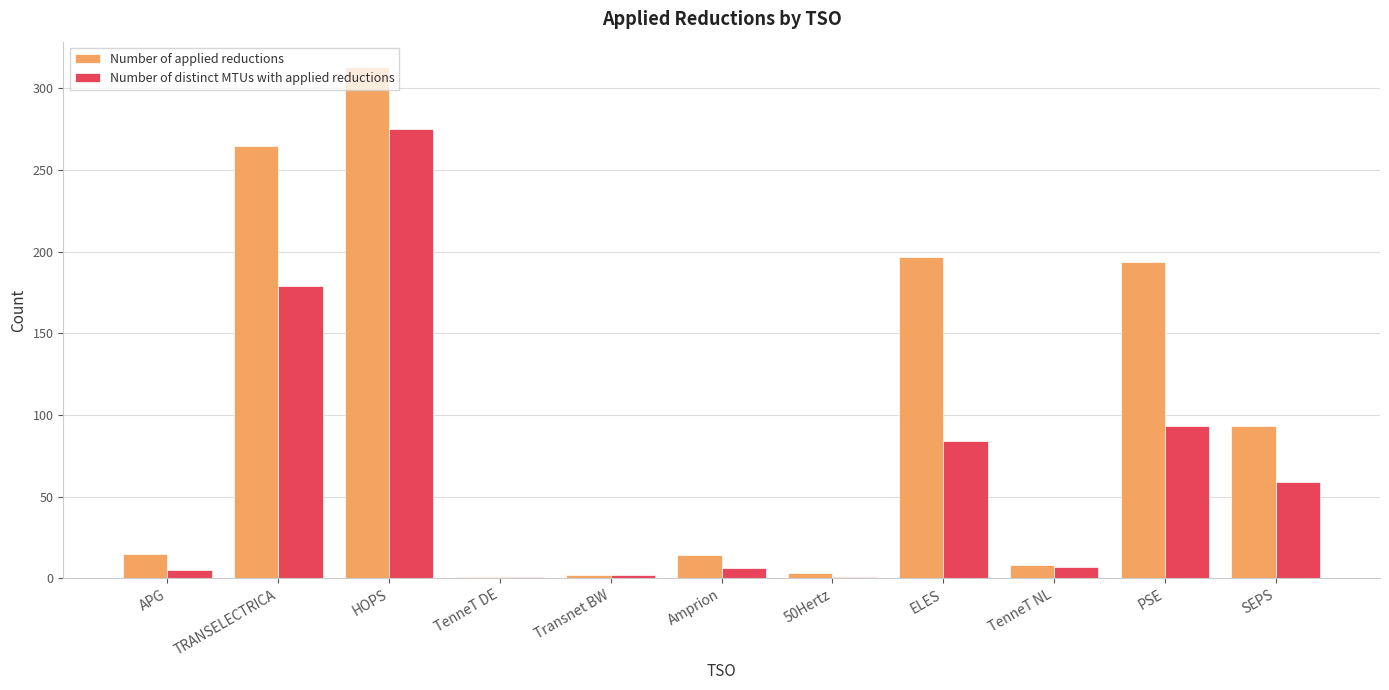

The value of Number of applied reductions at APG is 15. True or false?

True